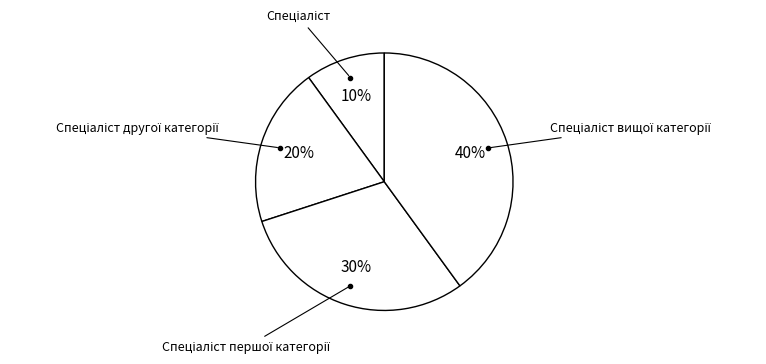

To the nearest percent, what is the average slice percentage?

25%